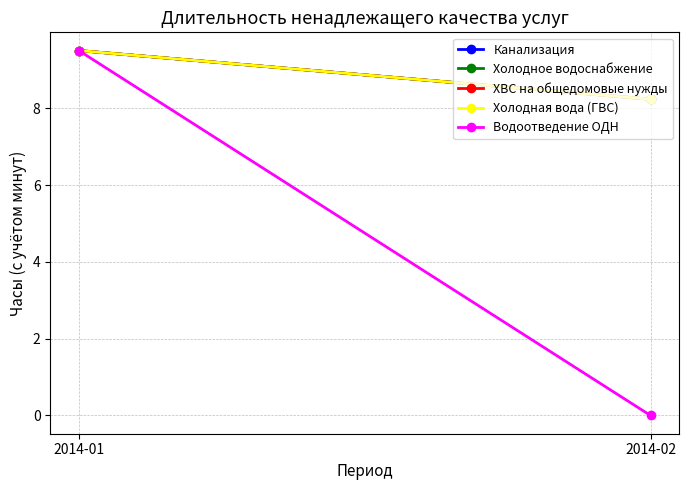

Between 2014-01 and 2014-02, which series saw the biggest shift?

Водоотведение ОДН